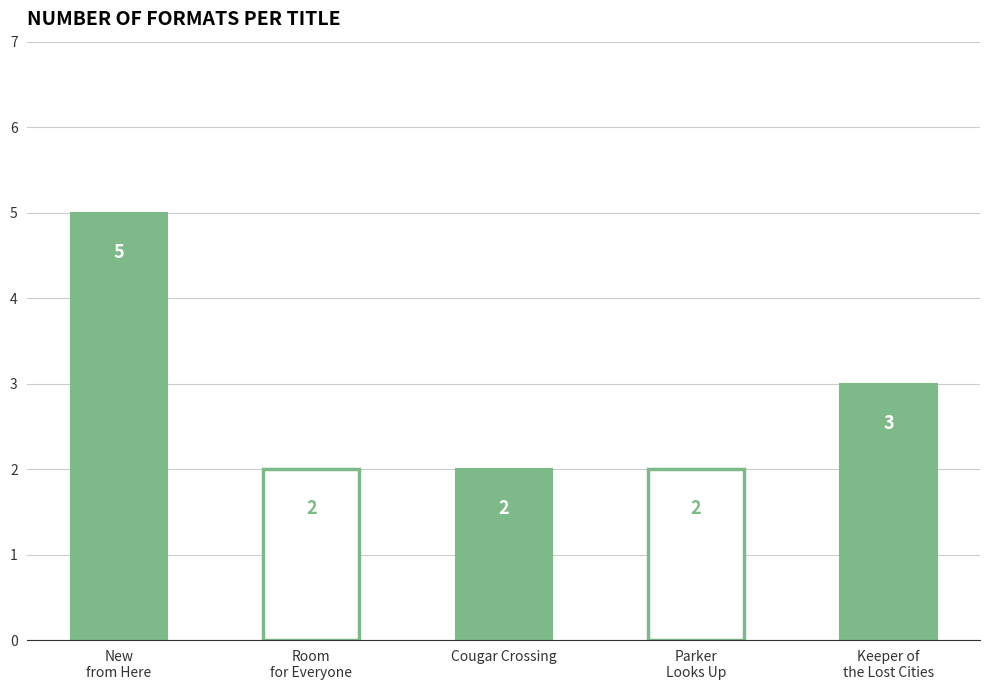

Reading left to right, what are all the values shown in this chart?

5	2	2	2	3